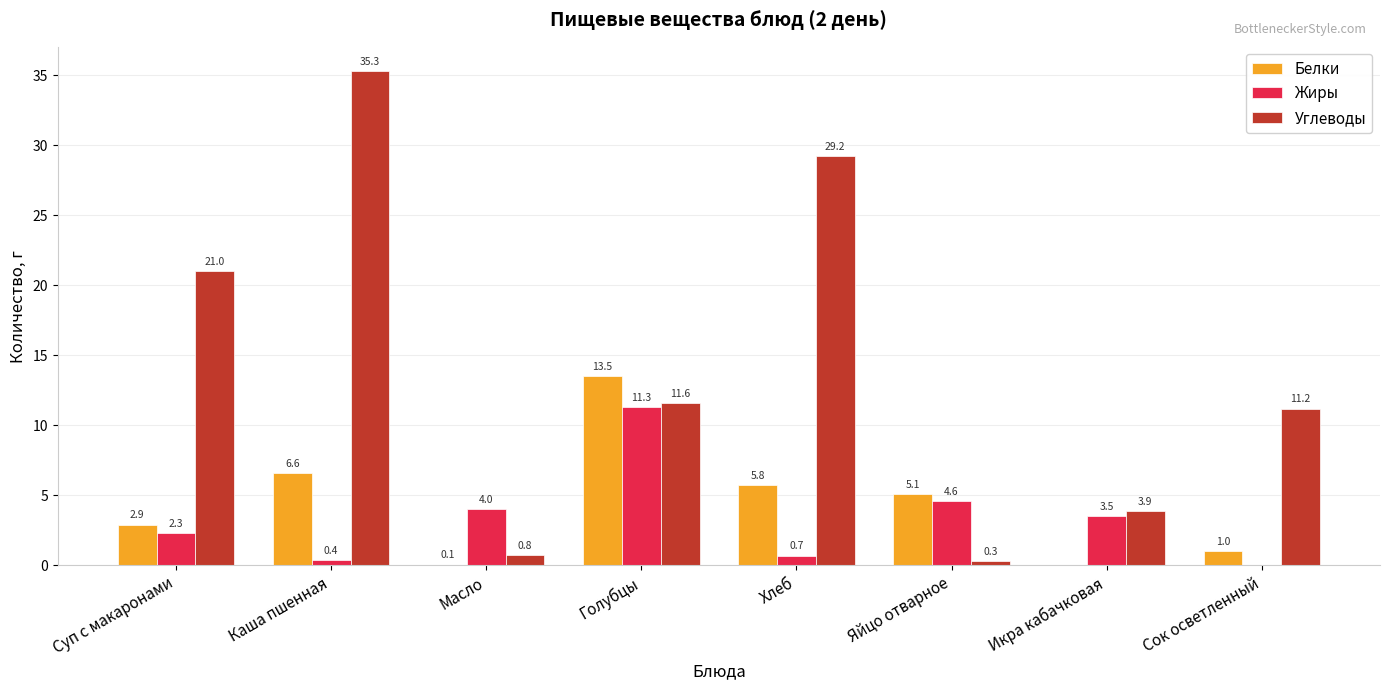

Which series has the widest spread of values?

Углеводы